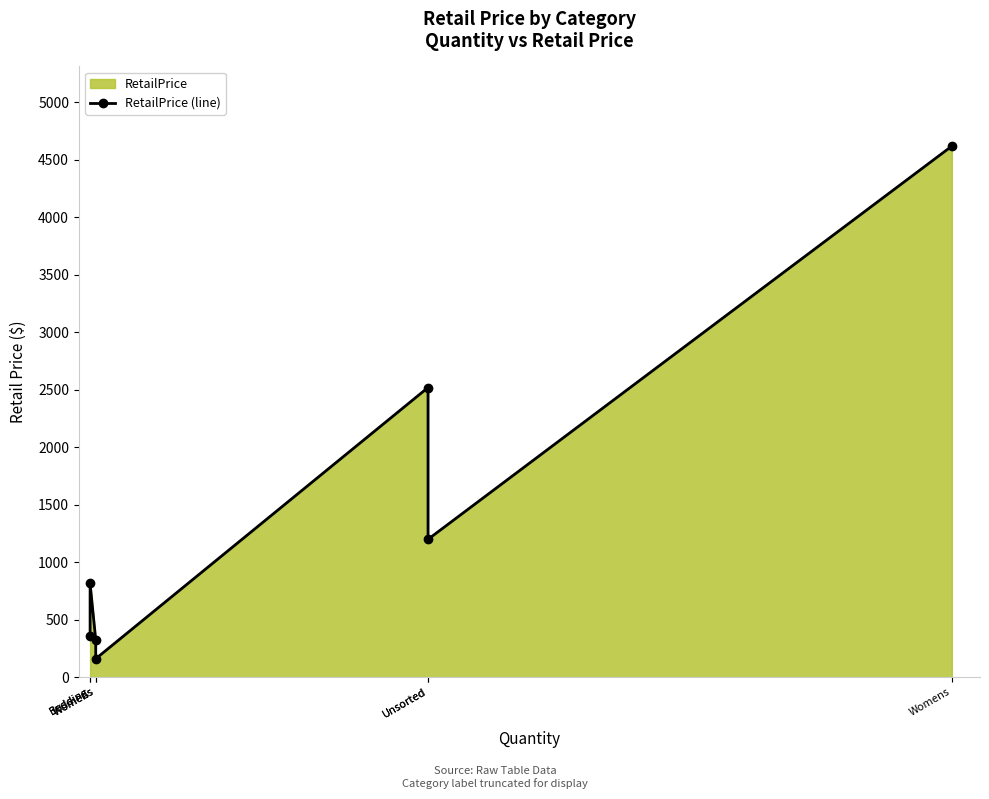

The value at Unsorted is 1820.1. True or false?

False